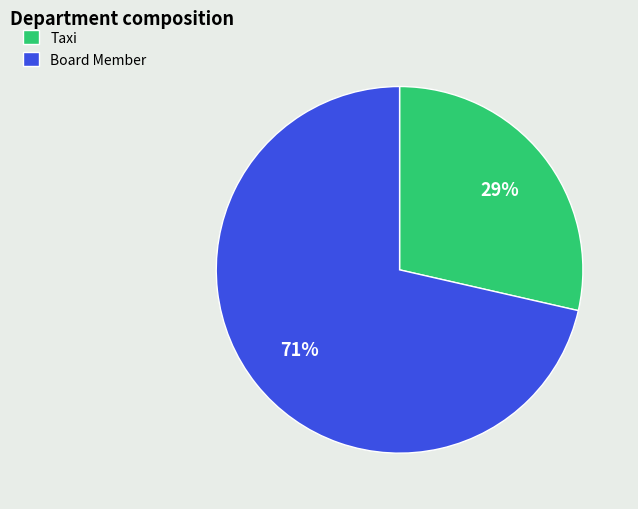

Which has a higher value, Taxi or Board Member?

Board Member